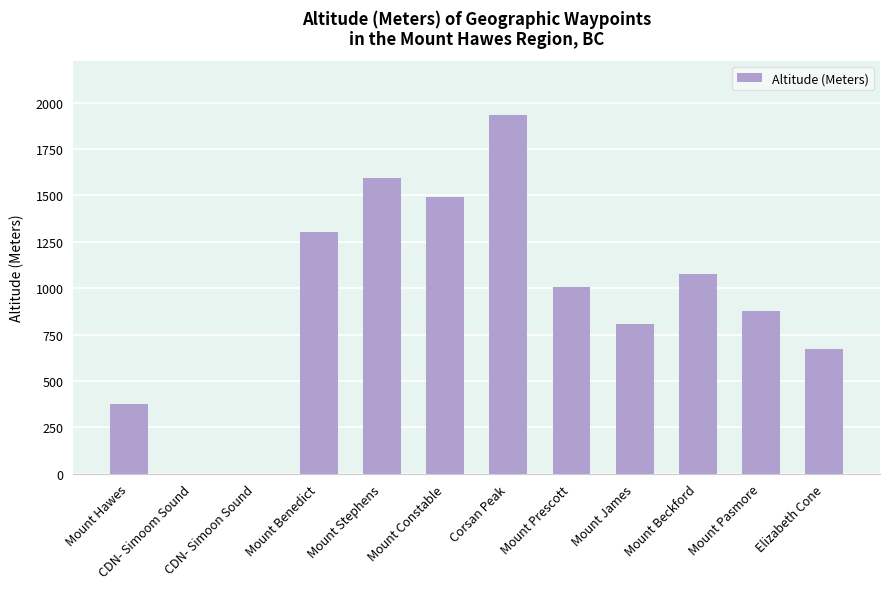

Is it true that the value at CDN- Simoom Sound is -899?

False